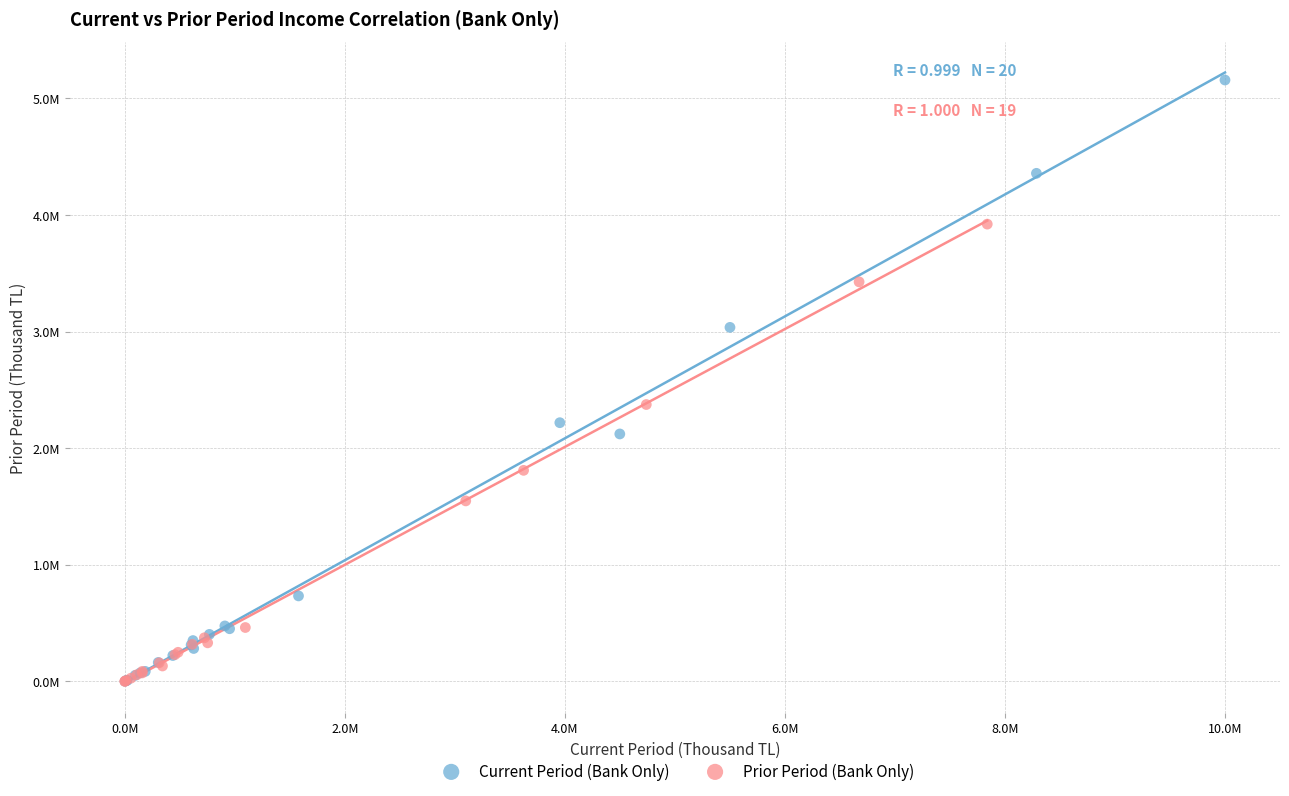

Which series has the widest spread of Y values?

Current Period (Bank Only)